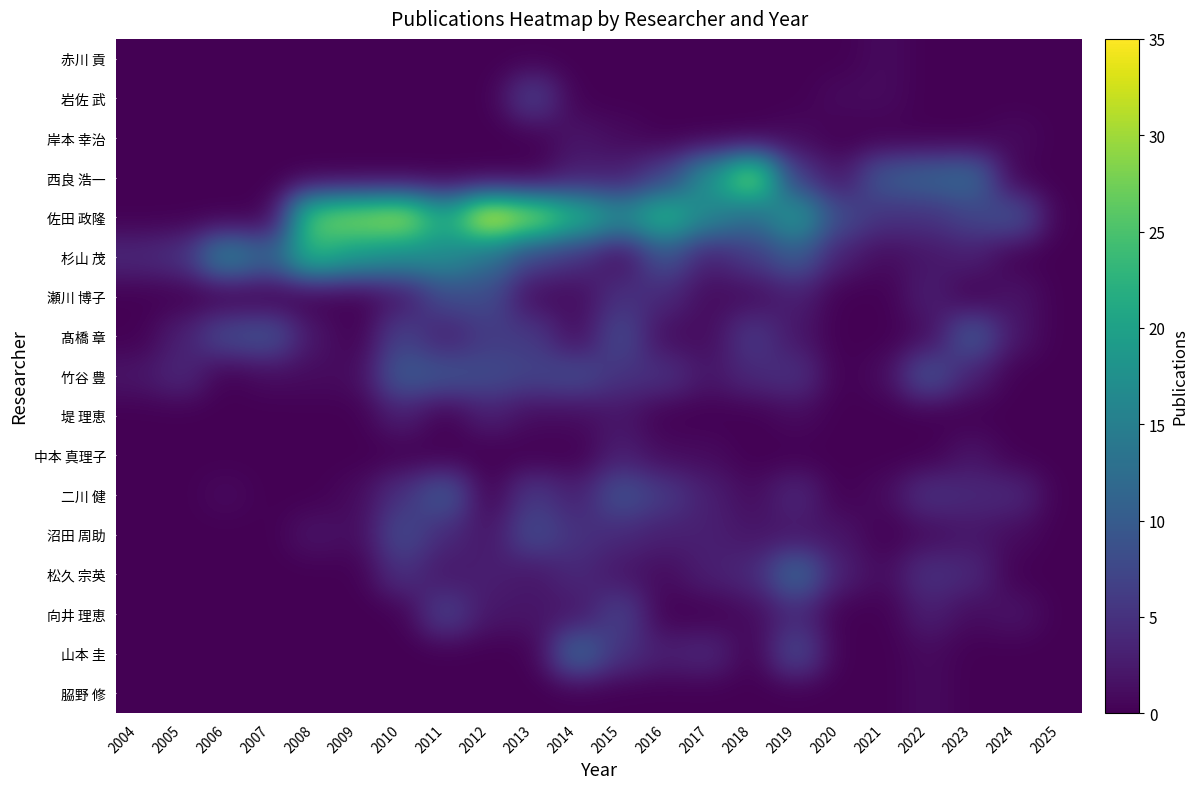

What is the total value across all series at 2009?

51